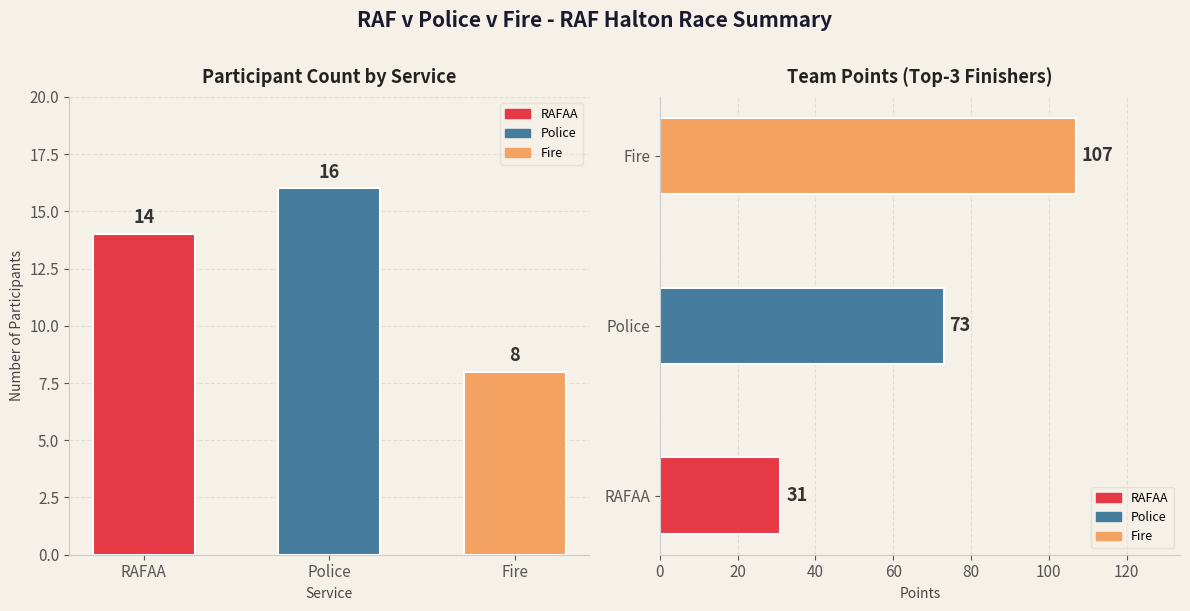

True or false: the data shows 4 at RAFAA.

False